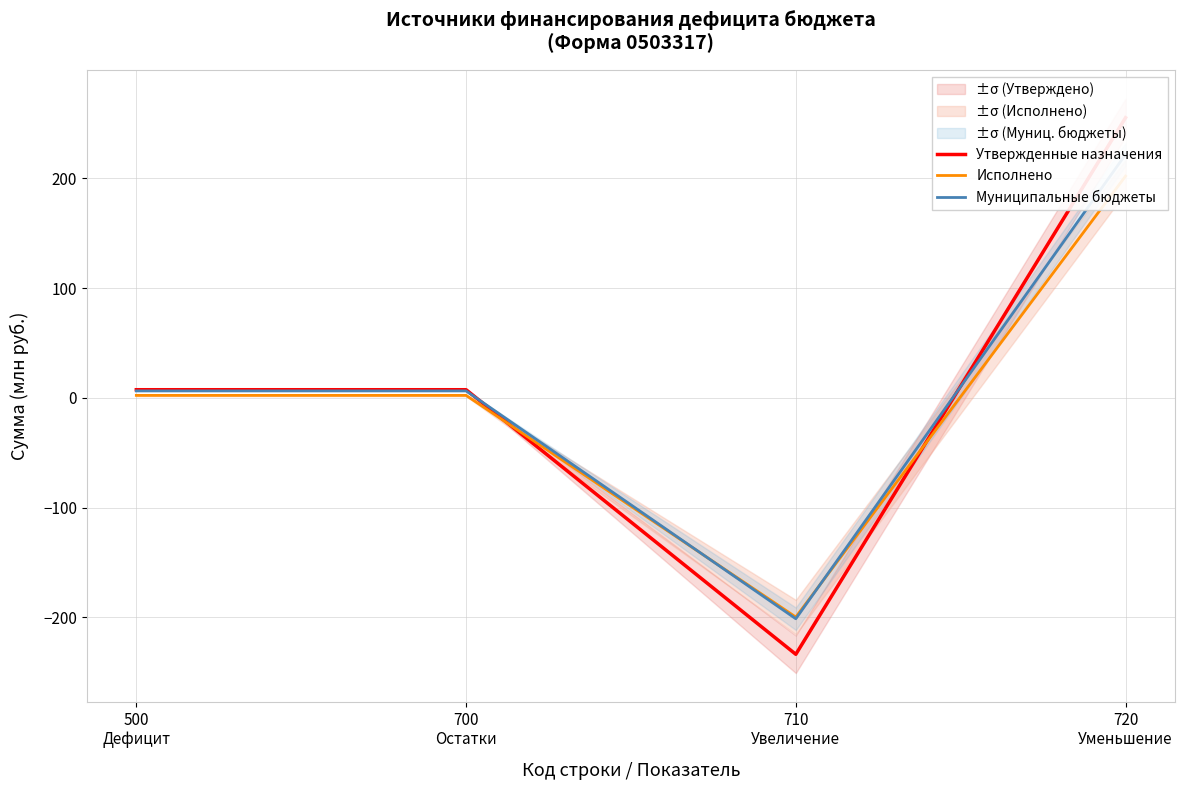

Between 500
Дефицит and 710
Увеличение, which is larger?

500
Дефицит